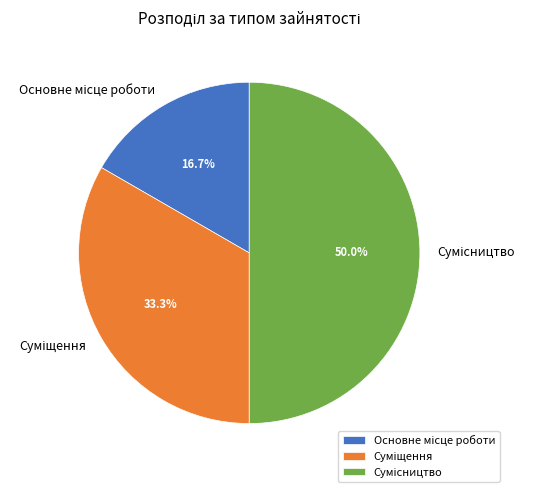

How many segments does this pie chart have?

3